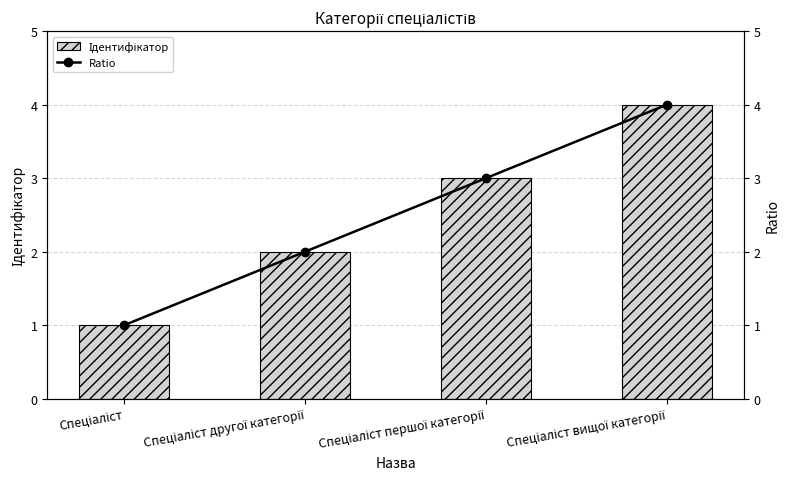

How many values in the Ratio series are below 3?

2